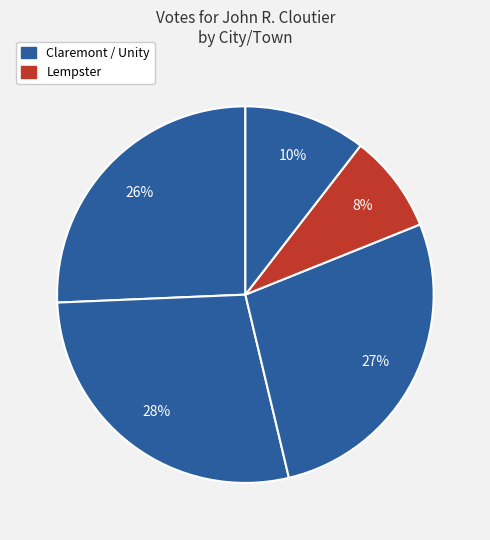

Count the number of slices in the pie.

5